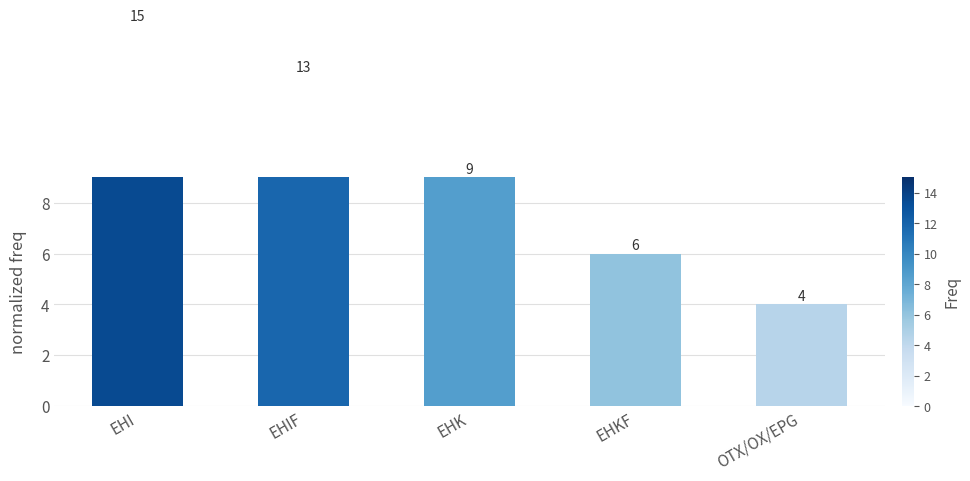

Approximately how many times larger is the value at EHI compared to EHKF?

2.5